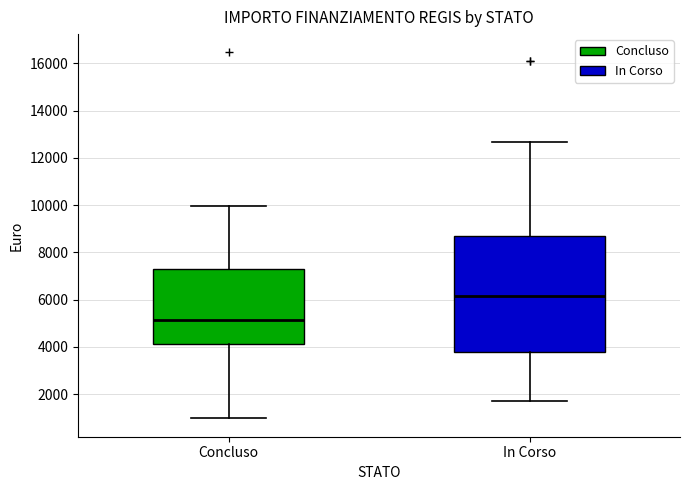

Reading left to right, transcribe this box plot: for each box, give where its median line is, the range the box spans, and where its two whiskers end, as read against the y-axis. The values are not printed on the chart, so give them approximately, as read against the axis.

Concluso: median 5200, box 4200 to 7200, whiskers 1000 to 10000
In Corso: median 6200, box 3800 to 8800, whiskers 1800 to 12600